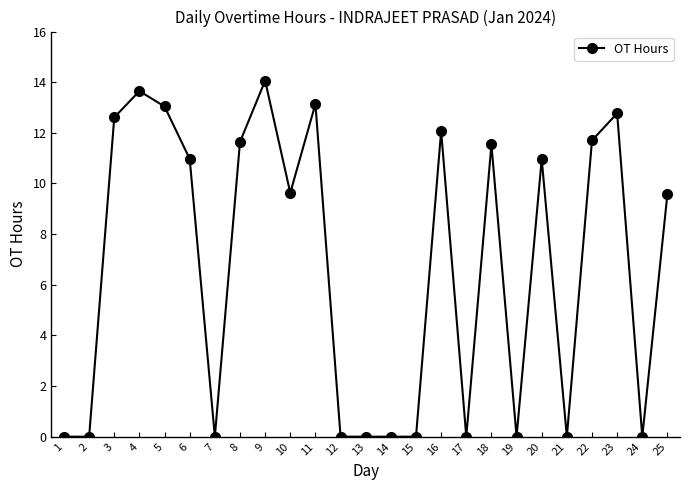

What is the maximum value shown in the chart?

14.1